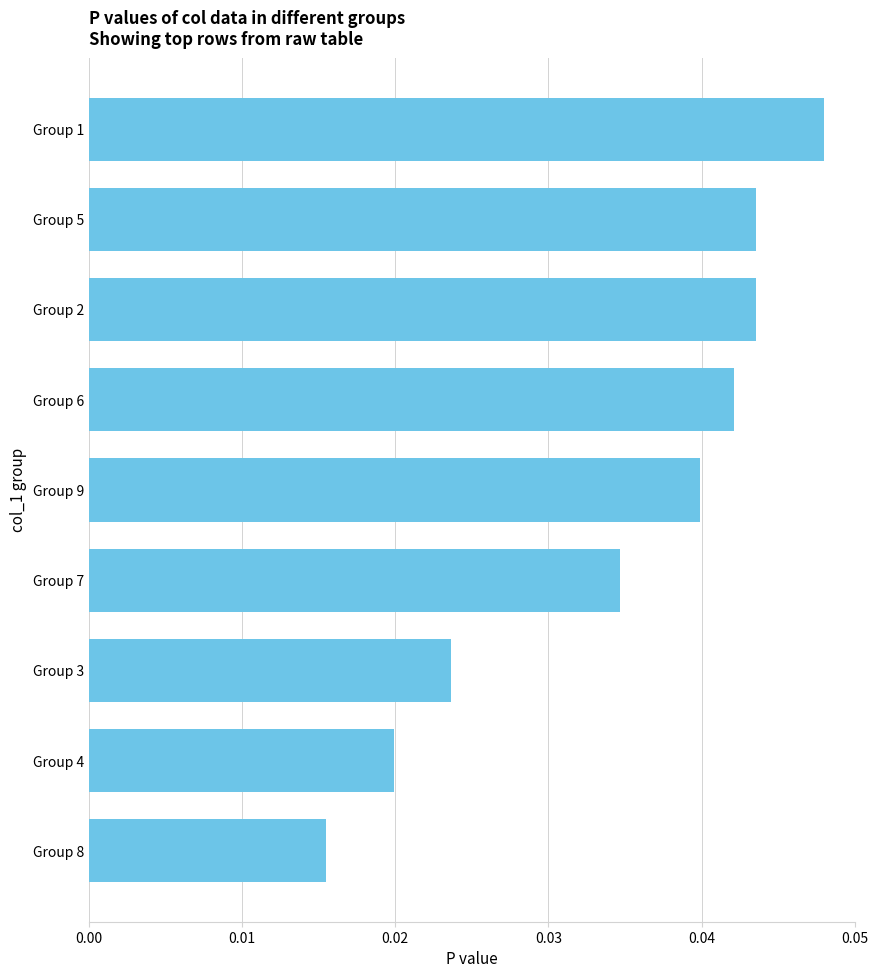

Which has a higher value, Group 1 or Group 9?

Group 1